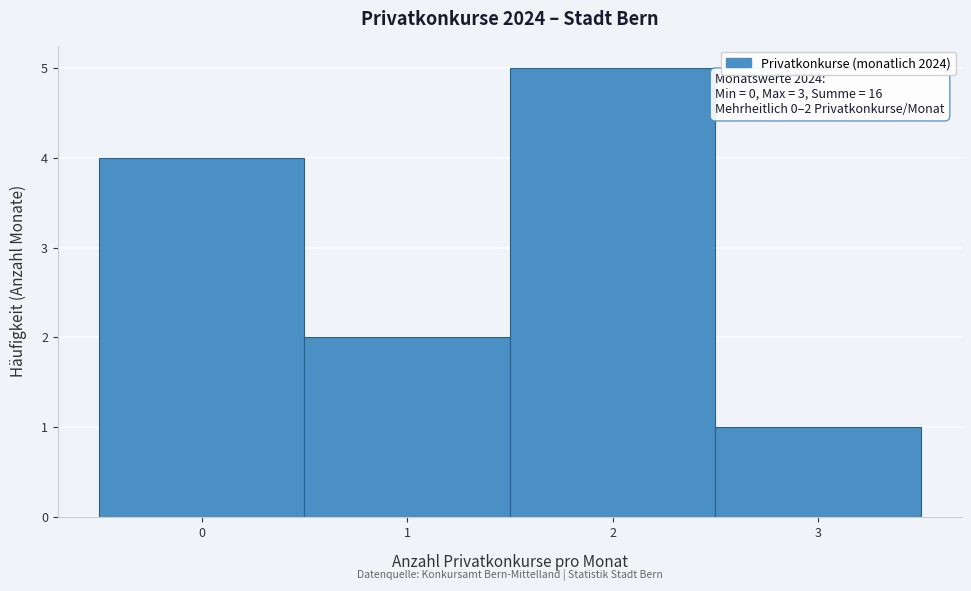

Which range on the x-axis has the tallest bar?

1.5 to 2.5